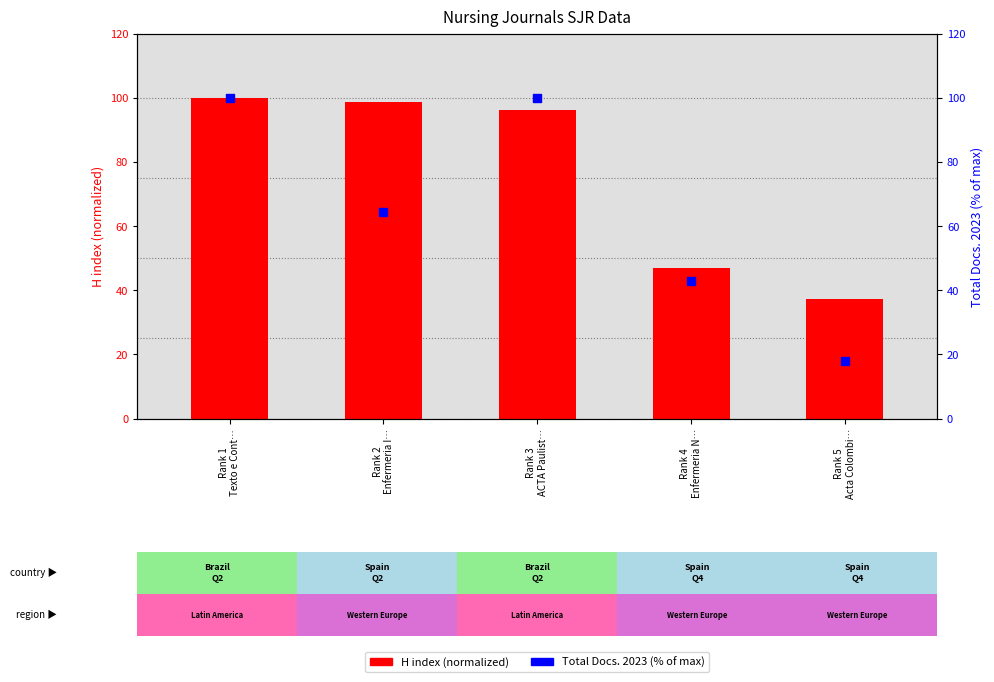

What are all the series names shown in the legend?

H index (normalized), Total Docs. 2023 (% of max)